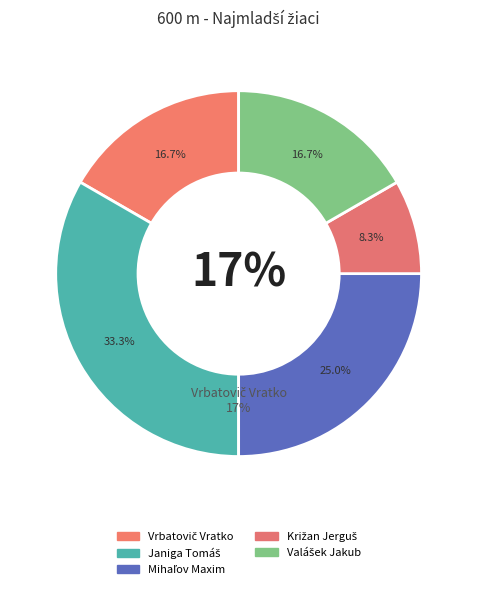

What percentage is NOT represented by Valášek Jakub?

83.3%